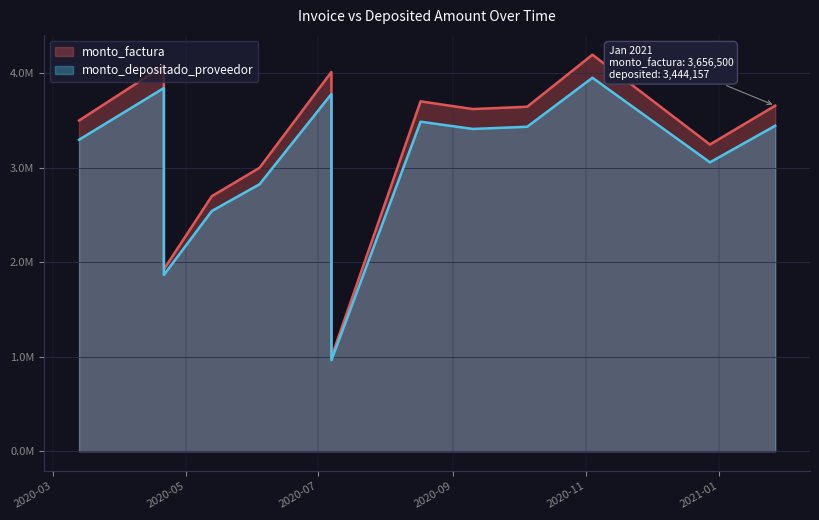

True or false: monto_factura and monto_depositado_proveedor intersect in this chart.

False